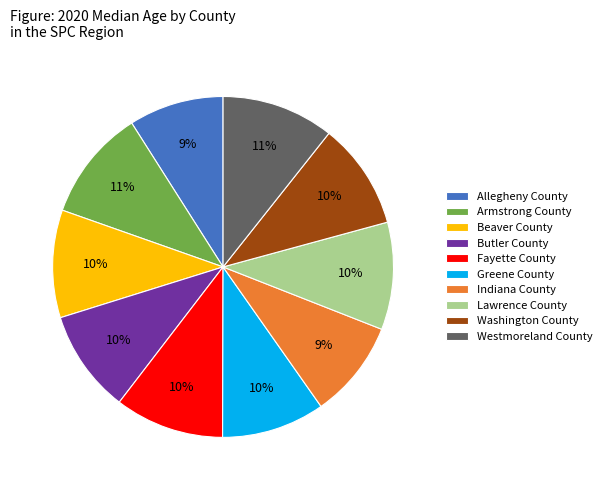

To the nearest percent, what is the average slice percentage?

10%